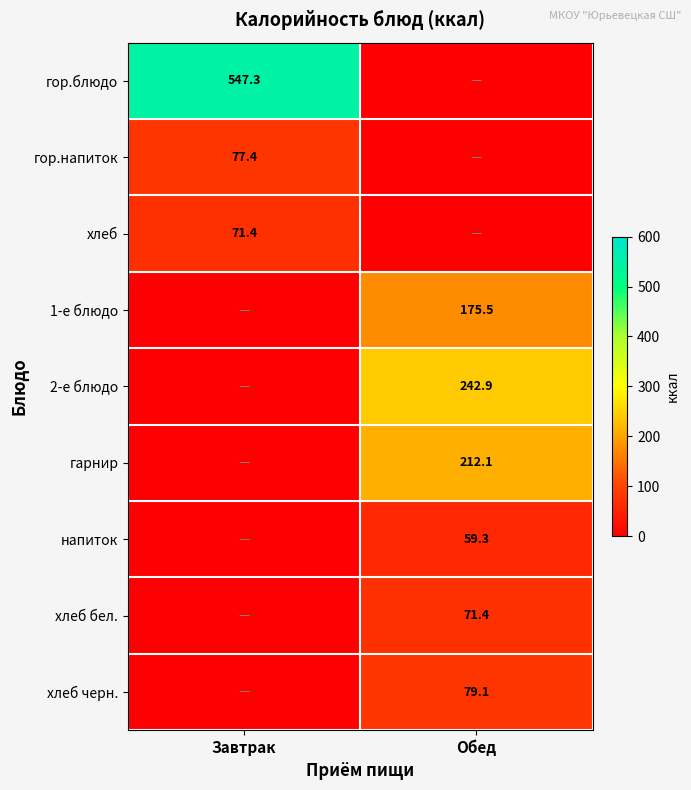

At how many categories does at least one series exceed 178?

2